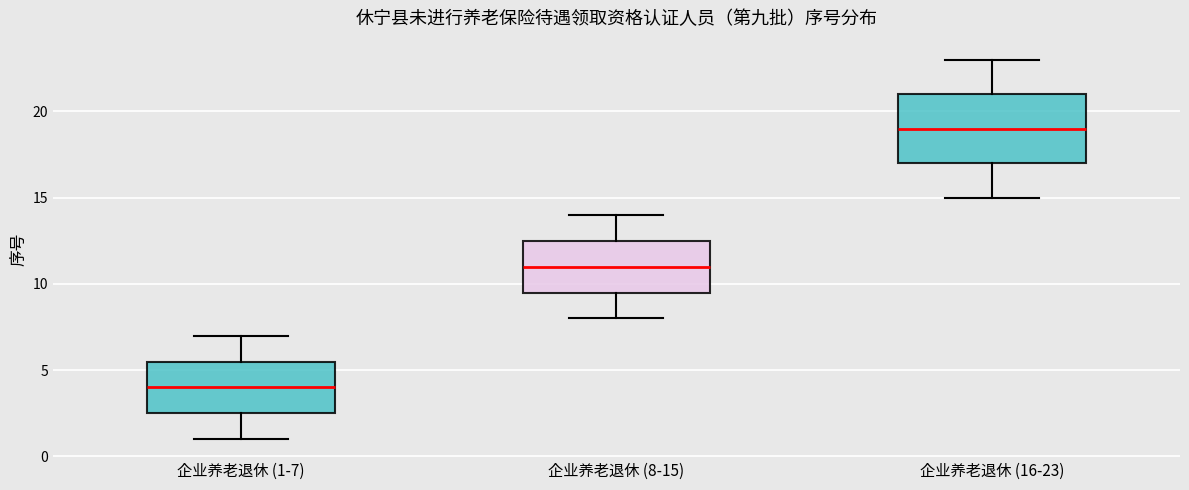

Comparing the boxes themselves (not the whiskers), which one is the tallest?

企业养老退休 (16-23)